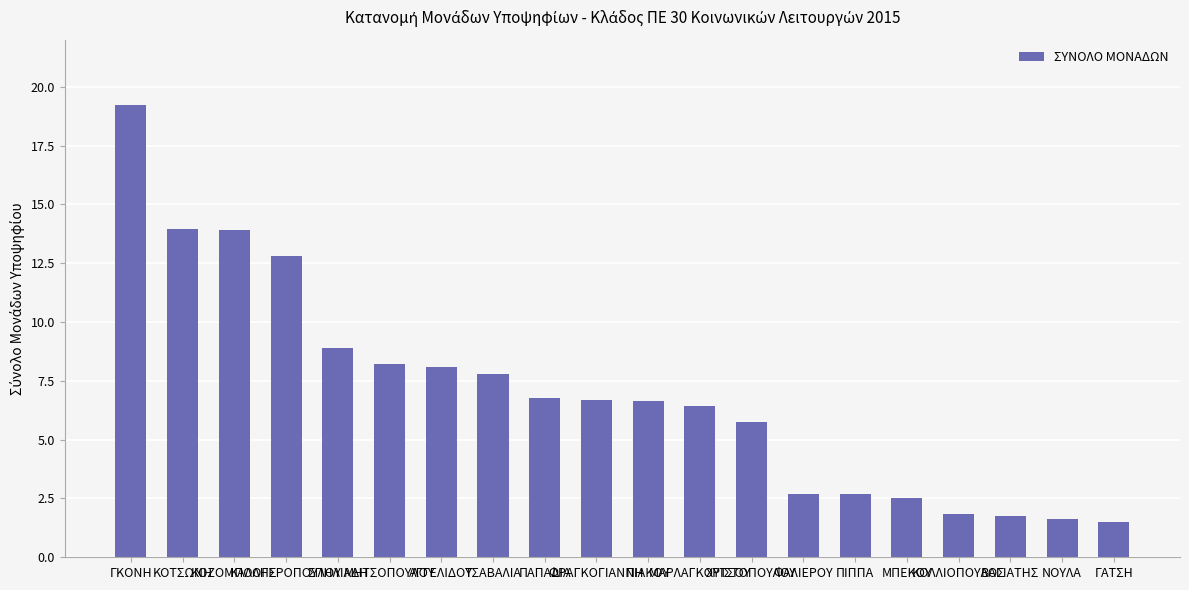

True or false: the data shows 6.7 at ΠΙΑΚΟΥ.

True